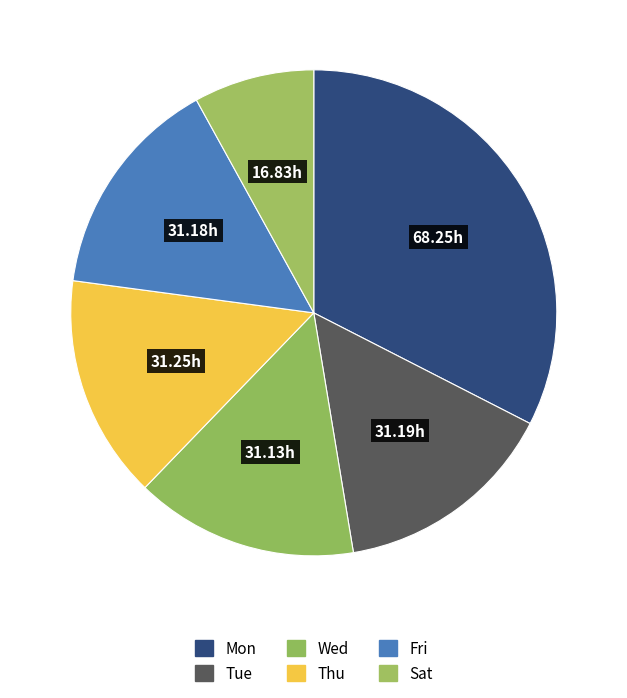

Which slice is the largest?

Mon